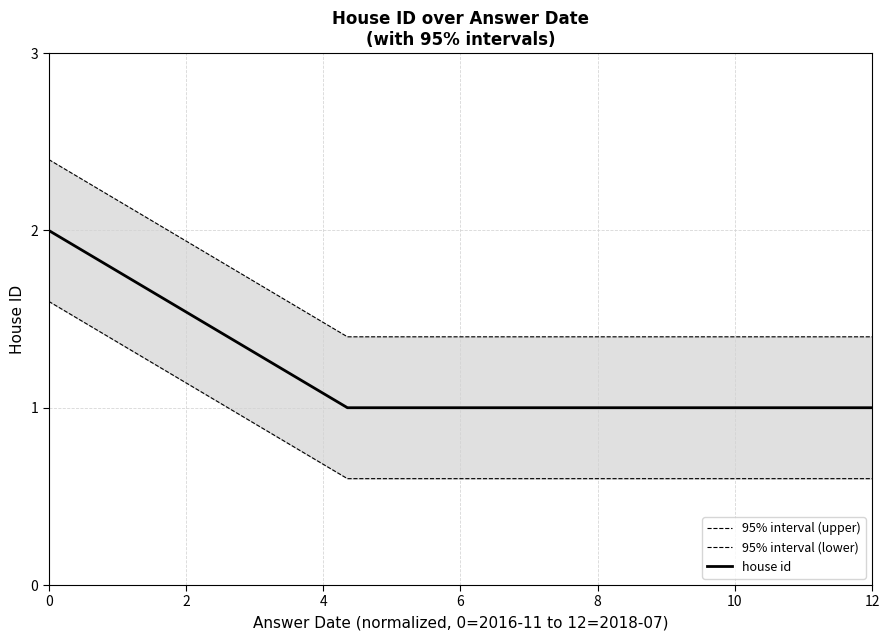

Reading right to left, transcribe all the data shown in this chart.

95% interval (upper): 1.4	1.4	1.4	1.4	1.4	1.4	2.4
95% interval (lower): 0.6	0.6	0.6	0.6	0.6	0.6	1.6
house id: 1.0	1.0	1.0	1.0	1.0	1.0	2.0